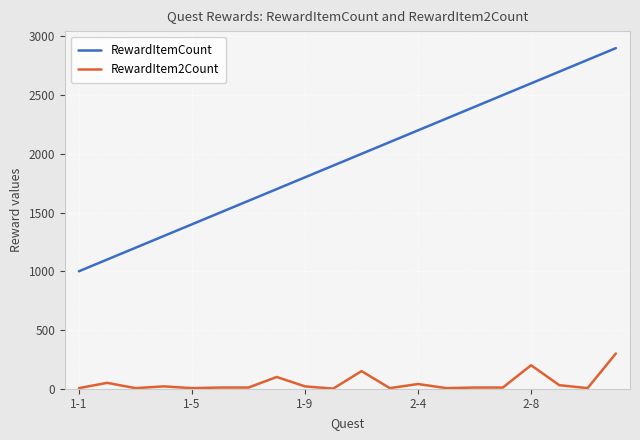

What is the sum of all RewardItemCount values?

39000